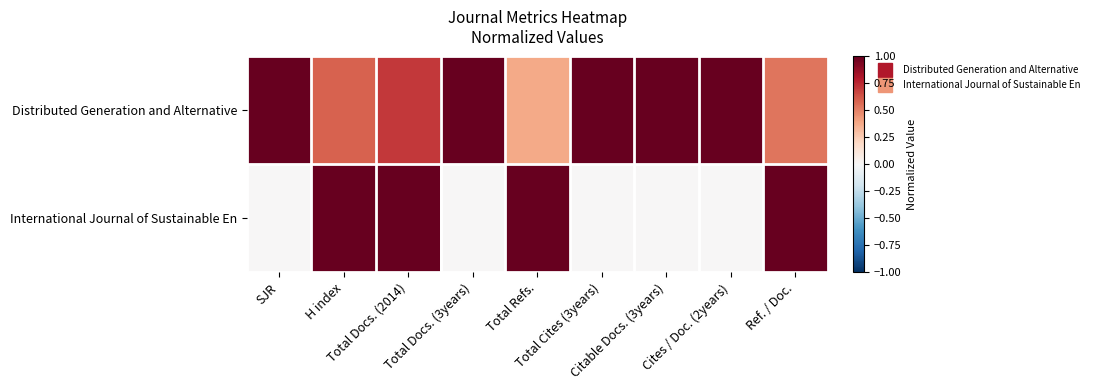

What is the maximum value shown in the chart?

1.0